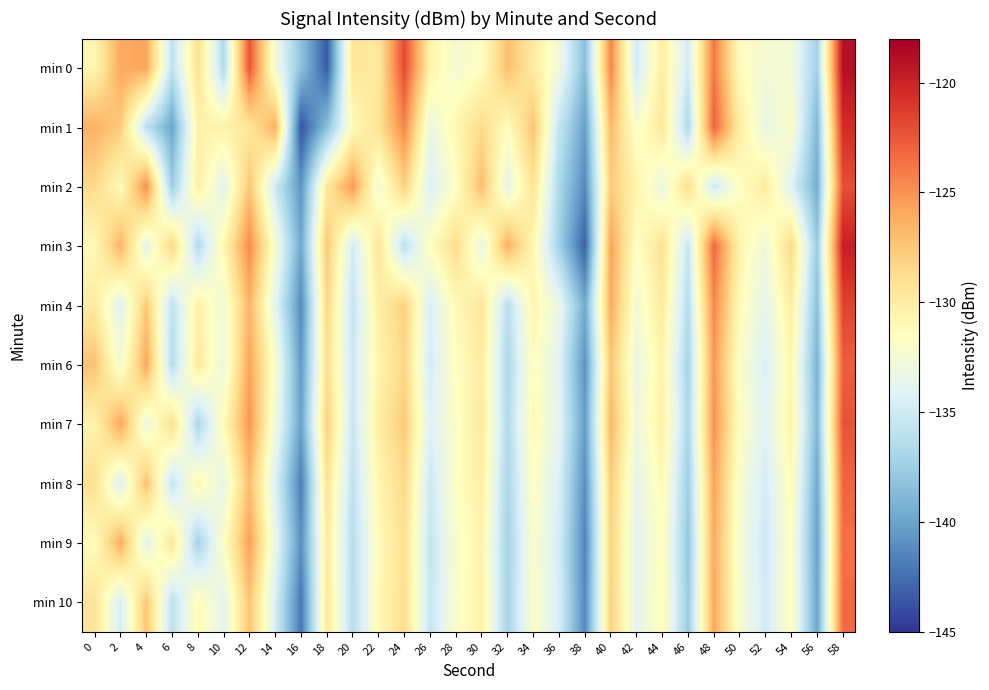

Which series changed the most between 28 and 44?

min 0